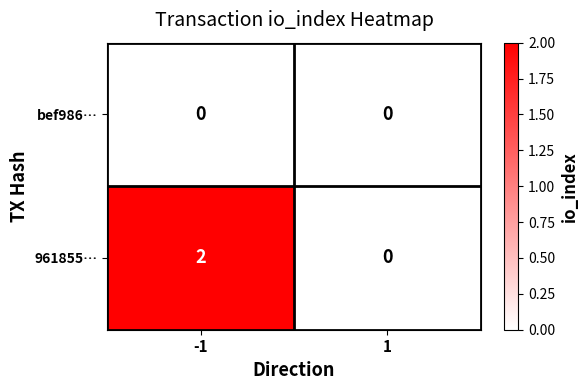

Is the value of bef986… at 1 greater than the value of 961855… at -1?

No